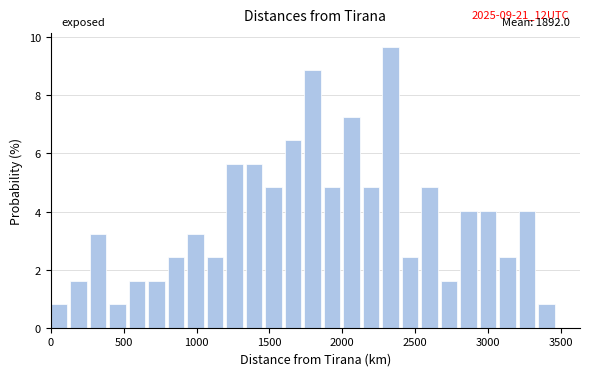

Around what value on the x-axis is the tallest bar? Give the approximate position of its centre, as read against the axis.

2350